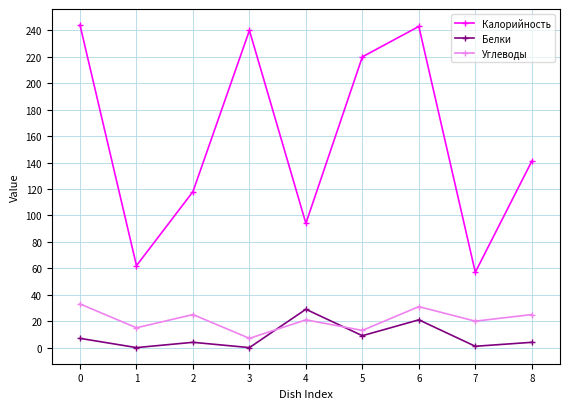

Where is the first local maximum for Белки?

2